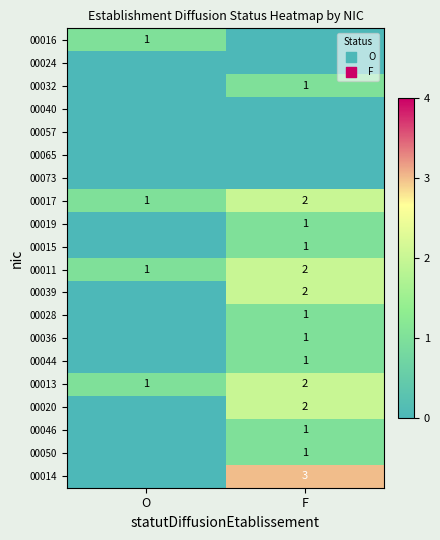

How many series are shown in this chart?

20